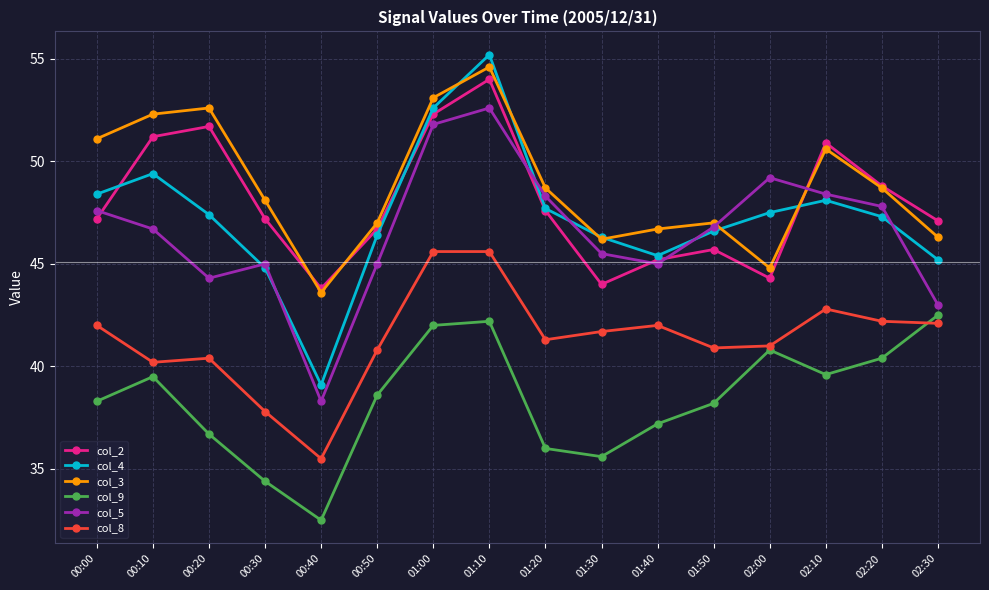

Reading left to right, what are all the values shown in this chart?

col_2: 47.2	51.2	51.7	47.2	43.8	46.7	52.3	54.0	47.6	44.0	45.2	45.7	44.3	50.9	48.8	47.1
col_4: 48.4	49.4	47.4	44.8	39.1	46.4	52.6	55.2	47.7	46.3	45.4	46.6	47.5	48.1	47.3	45.2
col_3: 51.1	52.3	52.6	48.1	43.6	47.0	53.1	54.6	48.7	46.2	46.7	47.0	44.8	50.6	48.7	46.3
col_9: 38.3	39.5	36.7	34.4	32.5	38.6	42.0	42.2	36.0	35.6	37.2	38.2	40.8	39.6	40.4	42.5
col_5: 47.6	46.7	44.3	45.0	38.3	45.0	51.8	52.6	48.3	45.5	45.0	46.8	49.2	48.4	47.8	43.0
col_8: 42.0	40.2	40.4	37.8	35.5	40.8	45.6	45.6	41.3	41.7	42.0	40.9	41.0	42.8	42.2	42.1